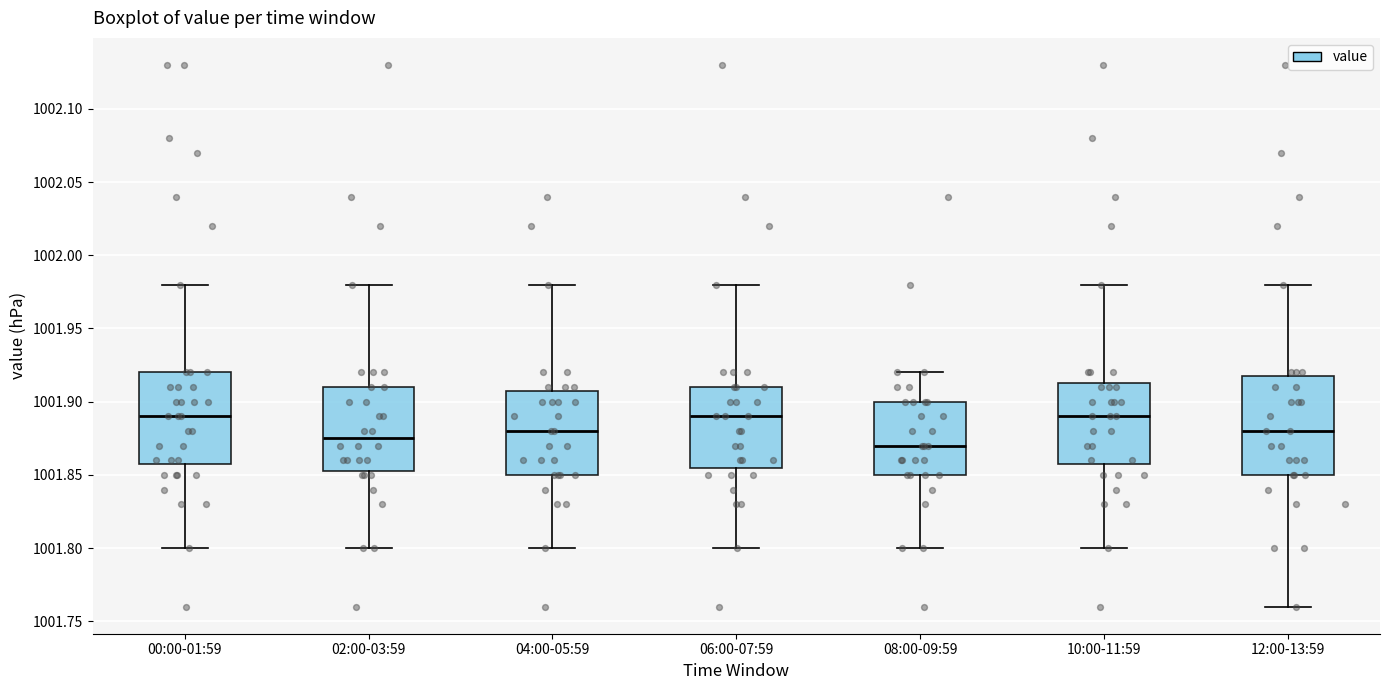

Where does the upper whisker of the box for 00:00-01:59 end on the y-axis? The values are not printed on the chart, so give them approximately, as read against the axis.

1001.980